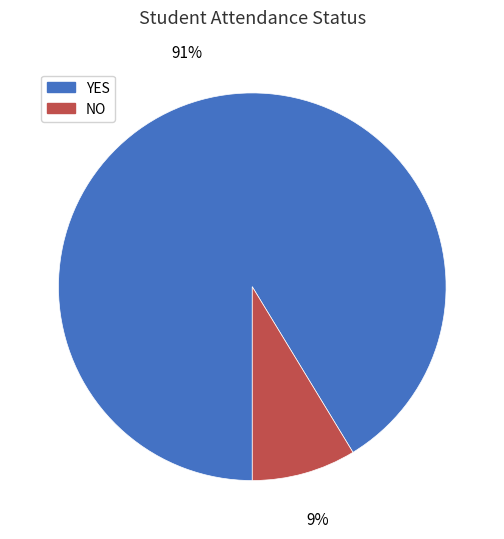

What is the largest slice in the pie chart?

YES